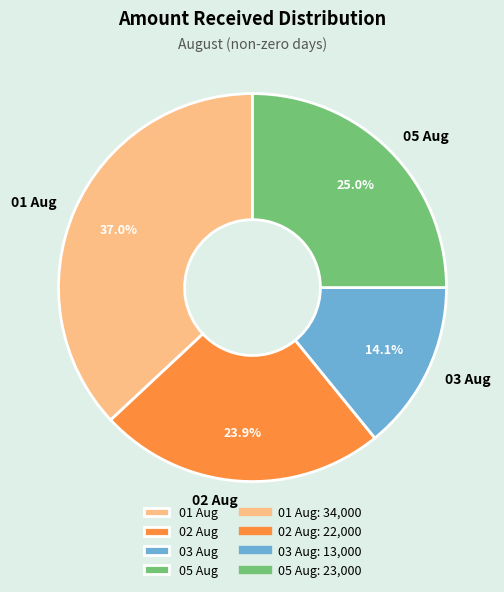

True or false: 02 Aug accounts for 13% of the total.

False